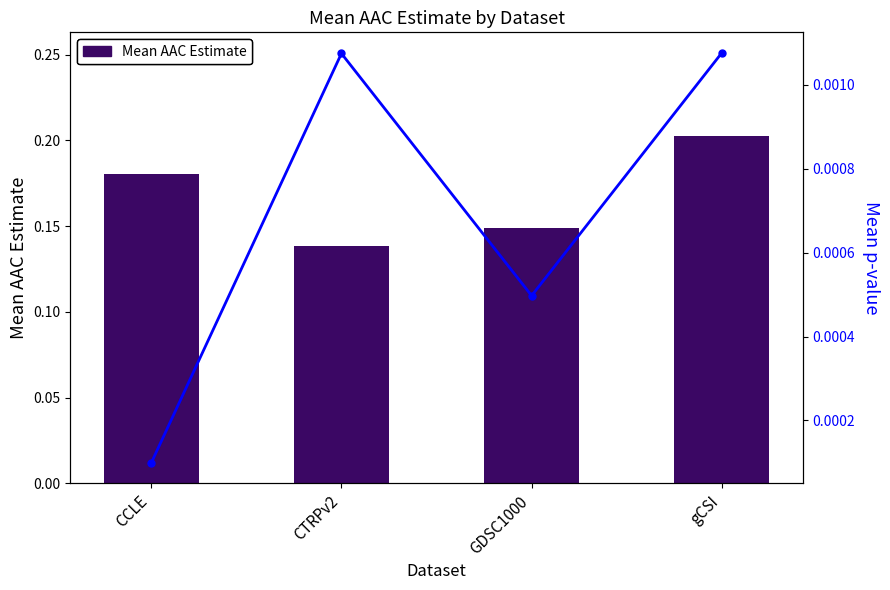

List the series in order of their peak value, lowest first.

Mean p-value, Mean AAC Estimate